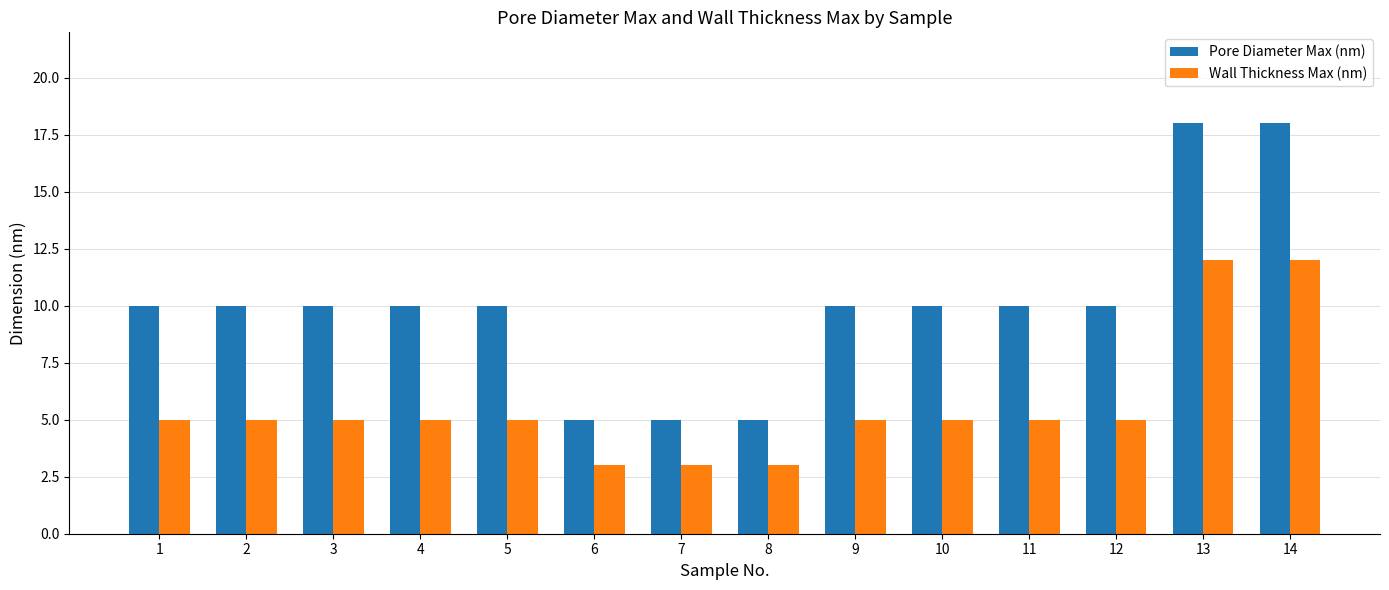

At 4, list the series in order from largest to smallest.

Pore Diameter Max (nm), Wall Thickness Max (nm)